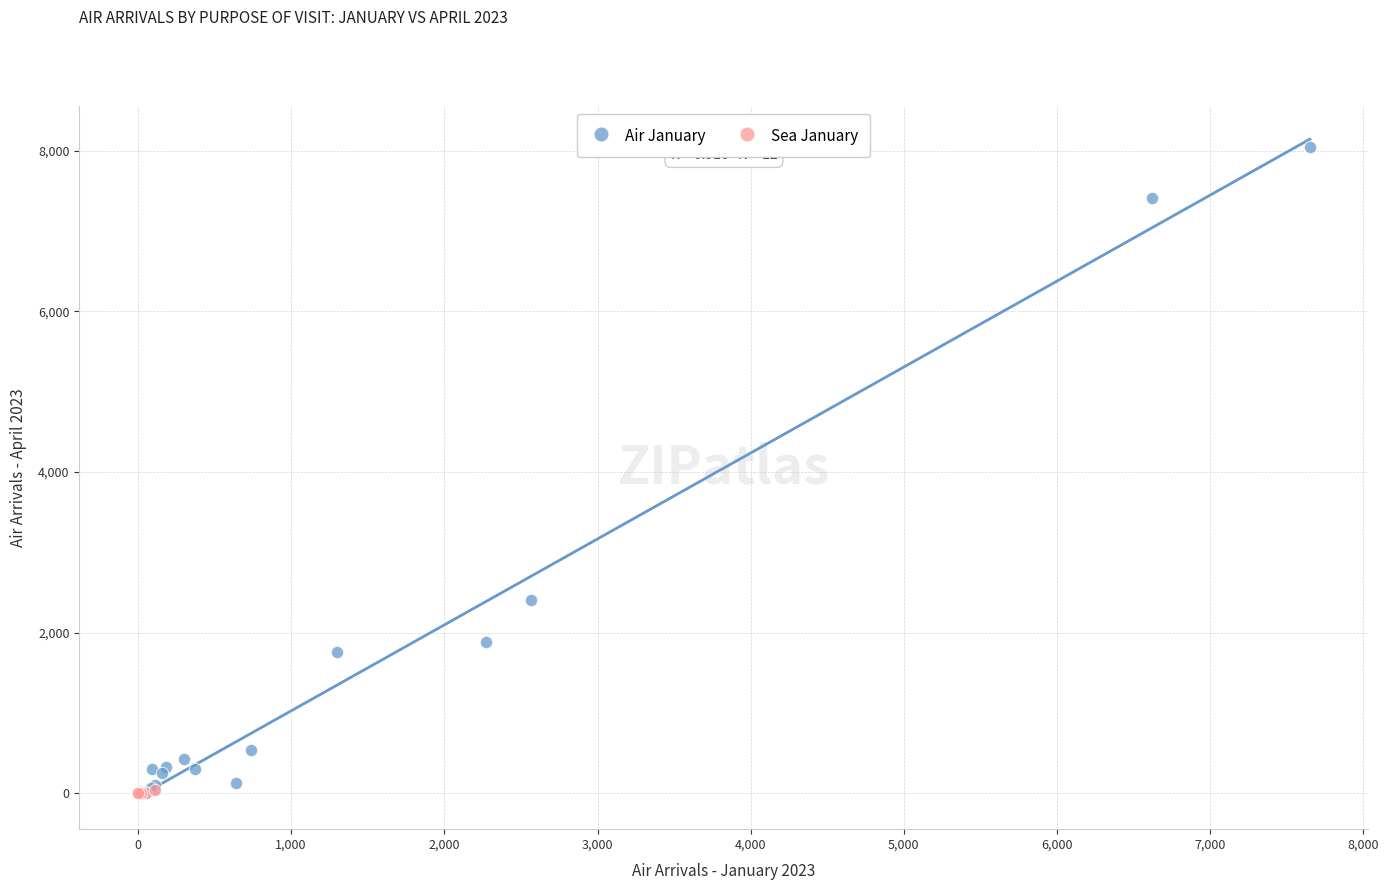

Which series has the widest spread of Y values?

Air January